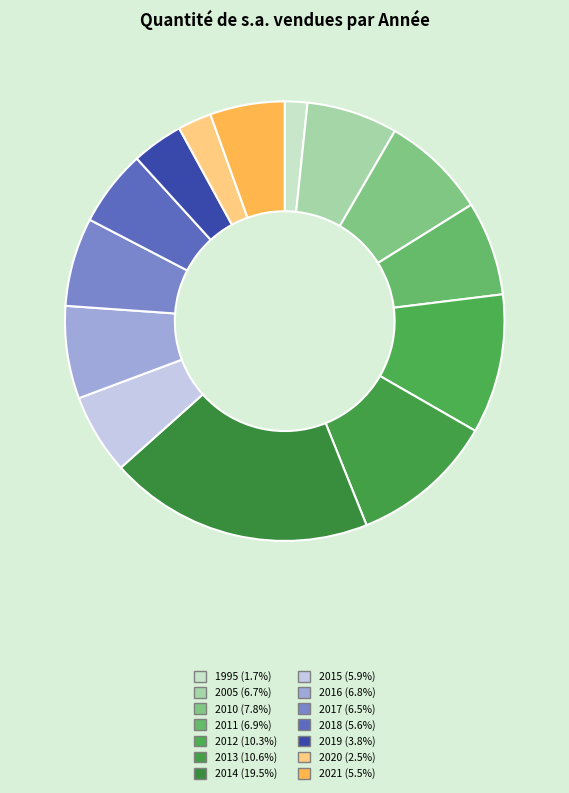

Does 2015 account for over 50% of the chart?

No